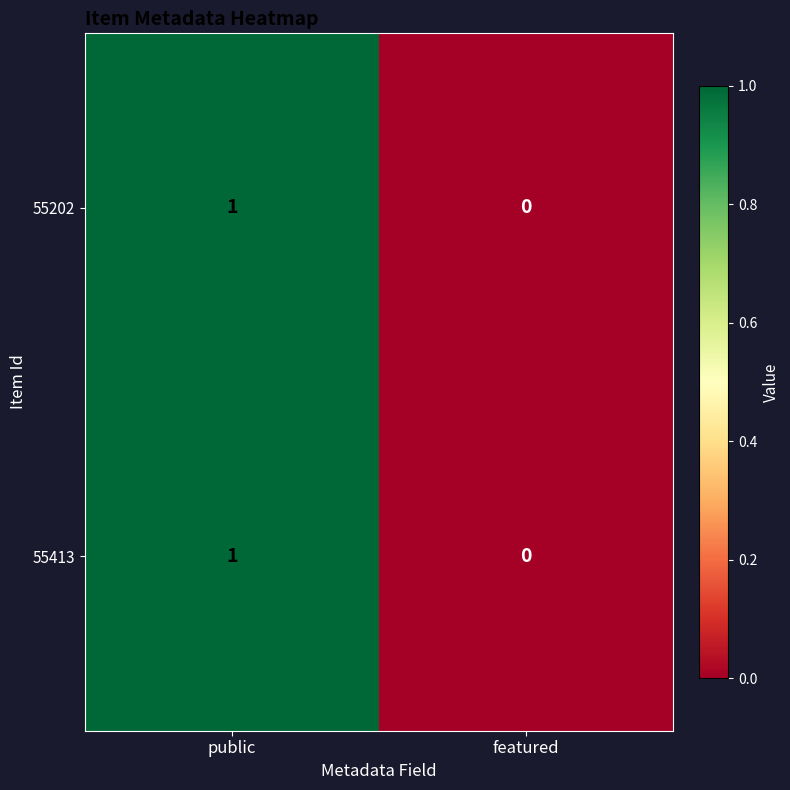

Which label corresponds to the largest value in the chart?

public